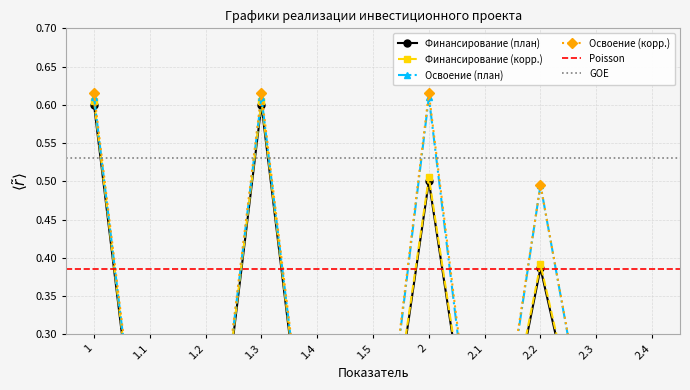

How many intersections are there between Финансирование (план) and Освоение (корр.)?

2